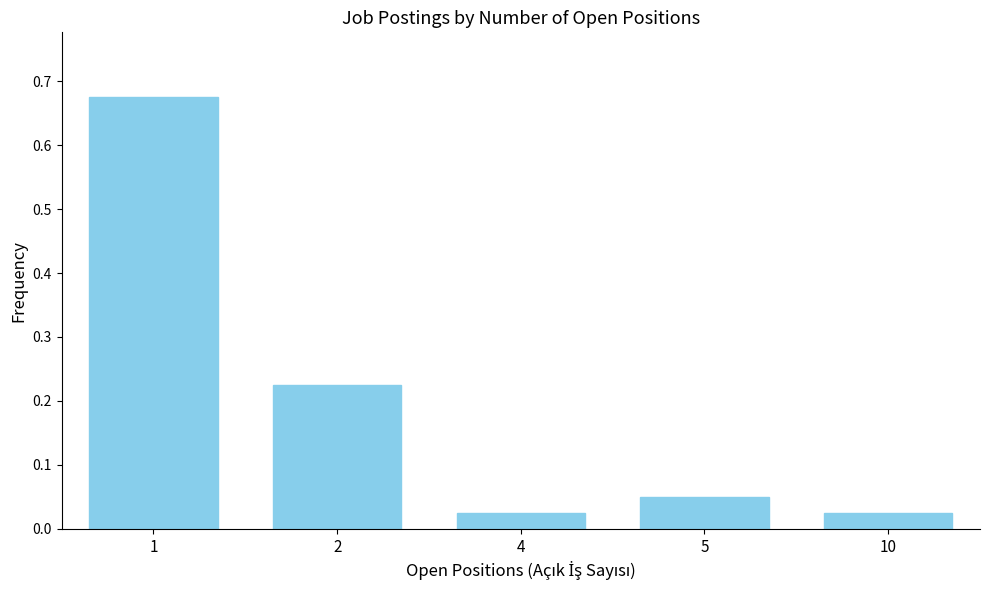

True or false: the data shows 0.1 at 2.

False